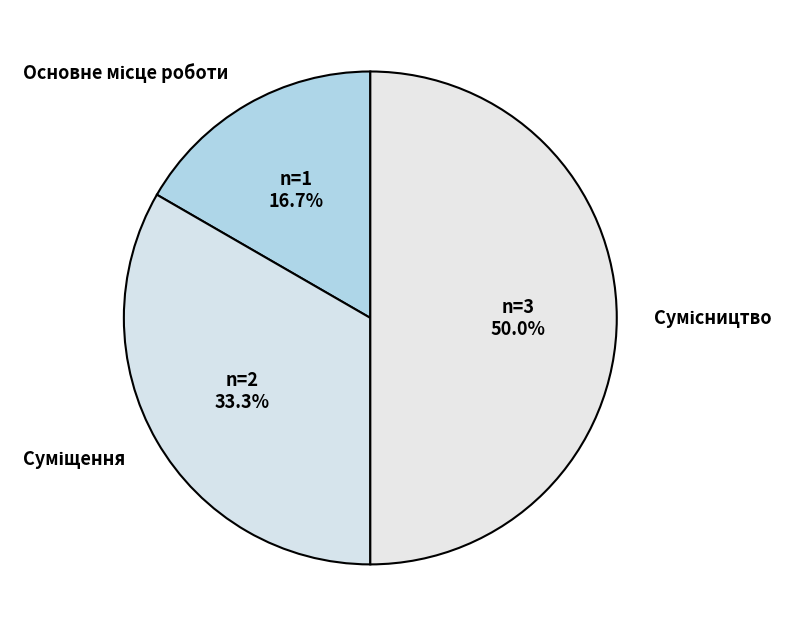

To the nearest percent, what is the average slice percentage?

33%